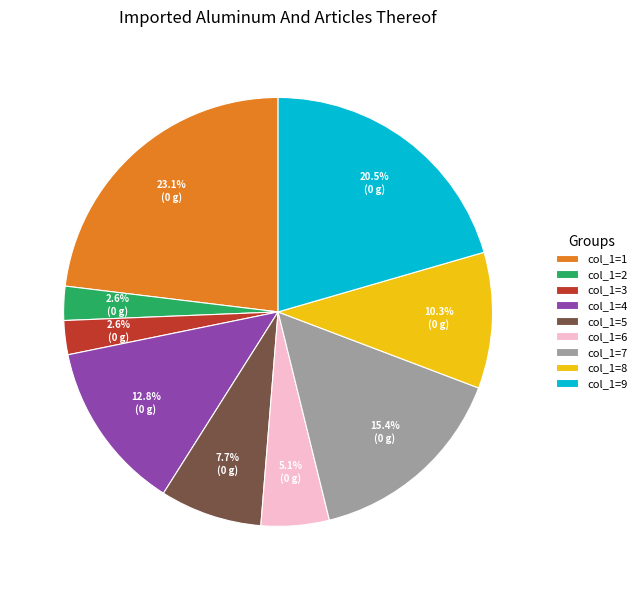

How many slices are in this pie chart?

9